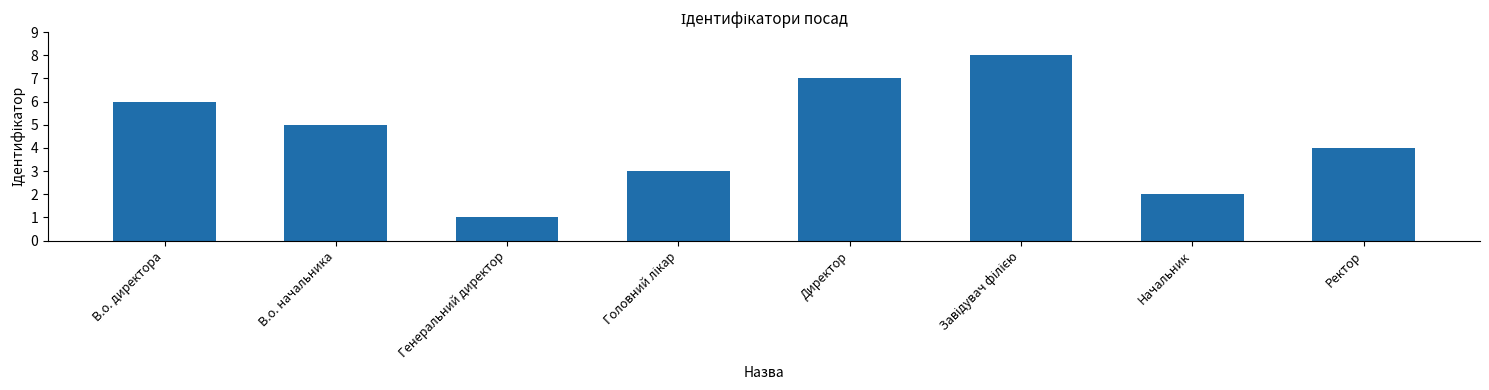

Between В.о. директора and Генеральний директор, which is larger?

В.о. директора